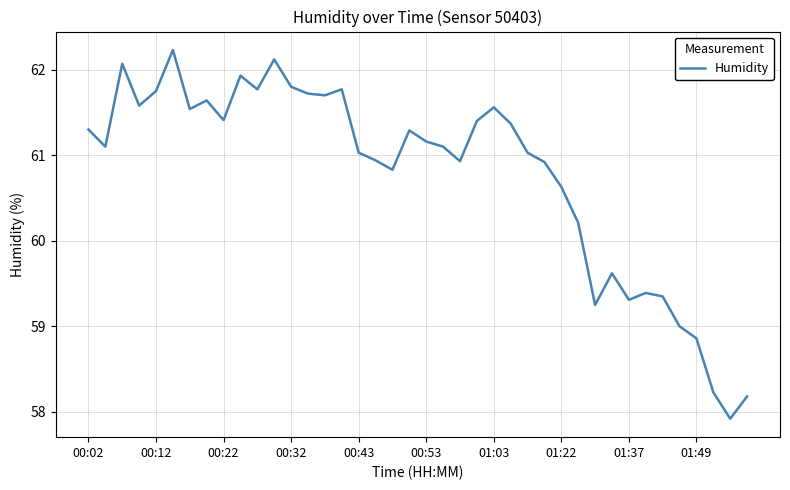

What is the smallest value displayed?

57.9